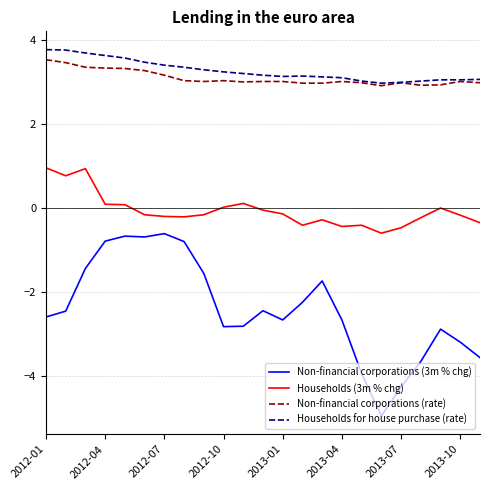

What is the lowest value of the Non-financial corporations (3m % chg) series?

-5.0